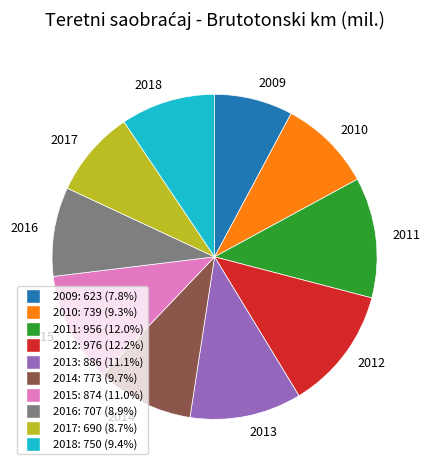

Approximately how many times larger is the value at 2015 compared to 2018?

1.2